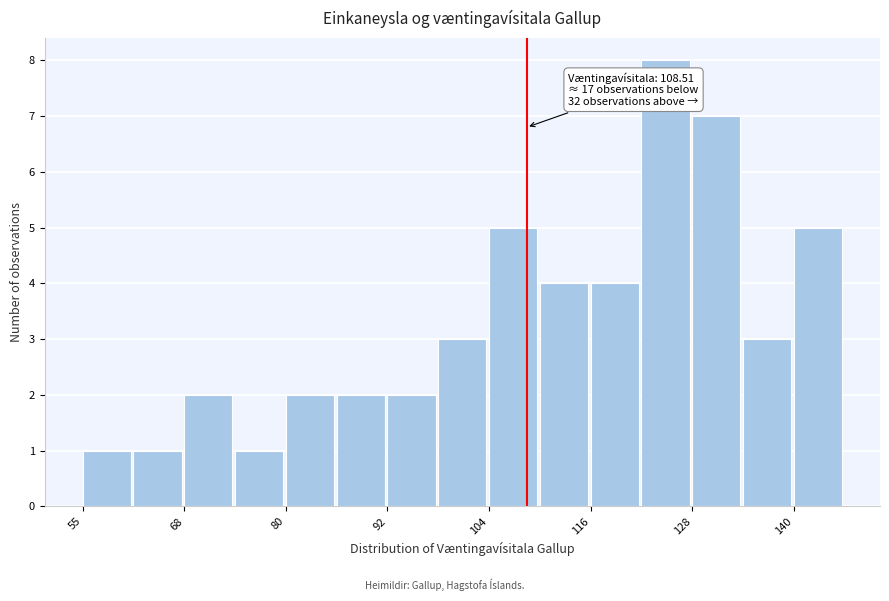

Around what value on the x-axis is the tallest bar? Give the approximate position of its centre, as read against the axis.

126